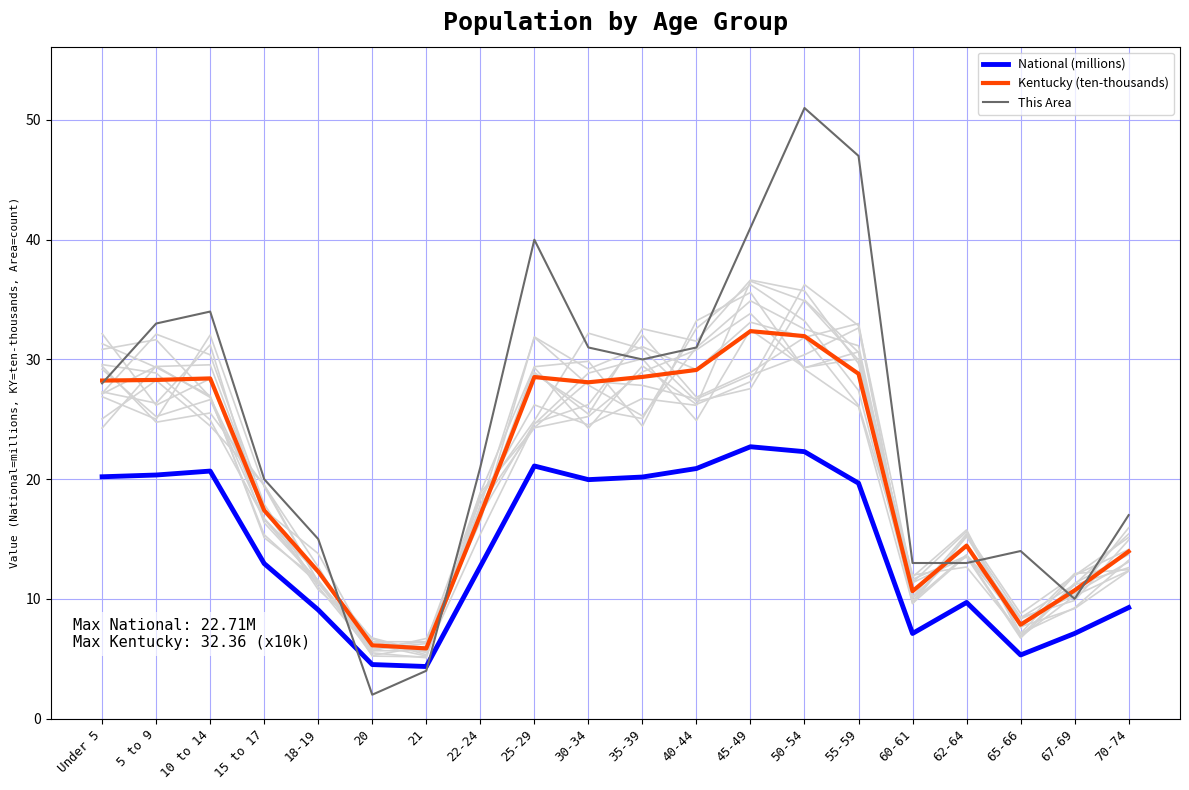

How many lines are shown in the chart?

3